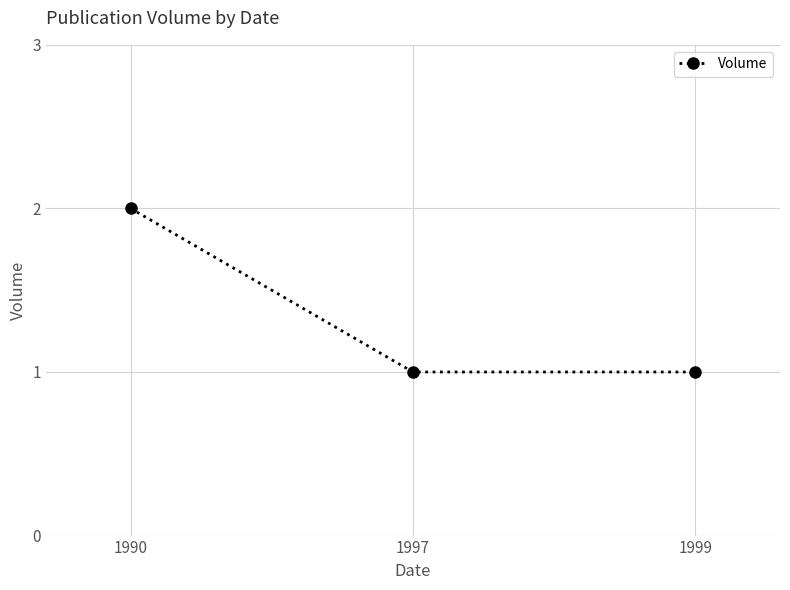

How many data points does each series have?

3